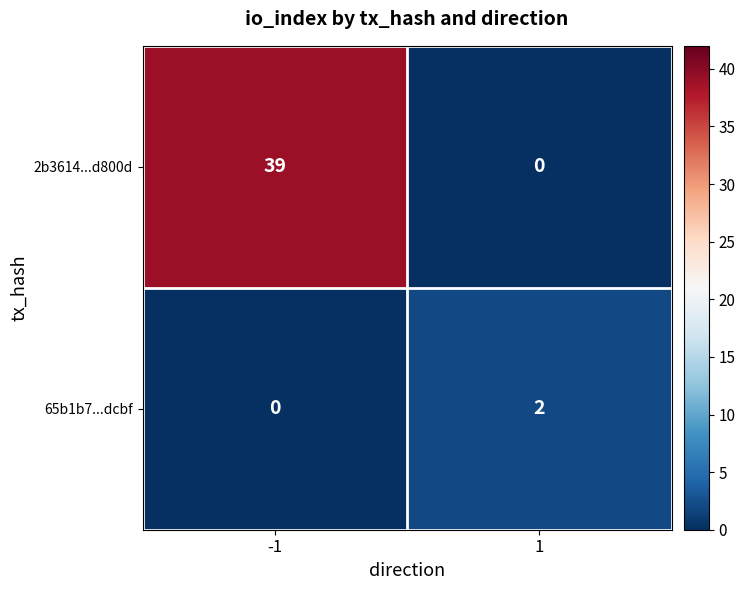

Rank the series at 1 from lowest to highest value.

2b3614...d800d, 65b1b7...dcbf